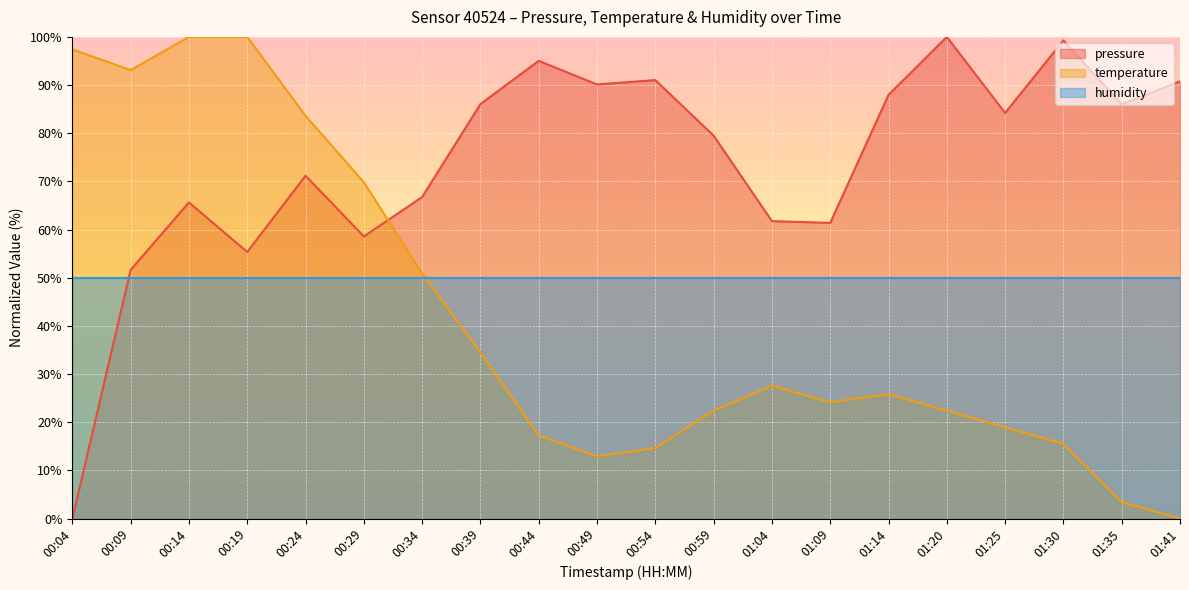

Rank the series by their average value, from lowest to highest.

temperature, humidity, pressure